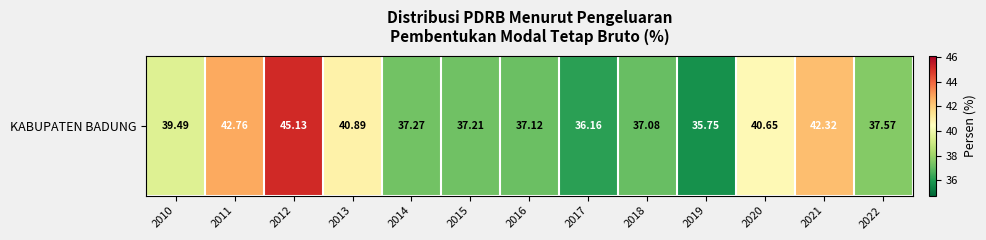

Rank the categories by value from lowest to highest.

2019, 2017, 2018, 2016, 2015, 2014, 2022, 2010, 2020, 2013, 2021, 2011, 2012